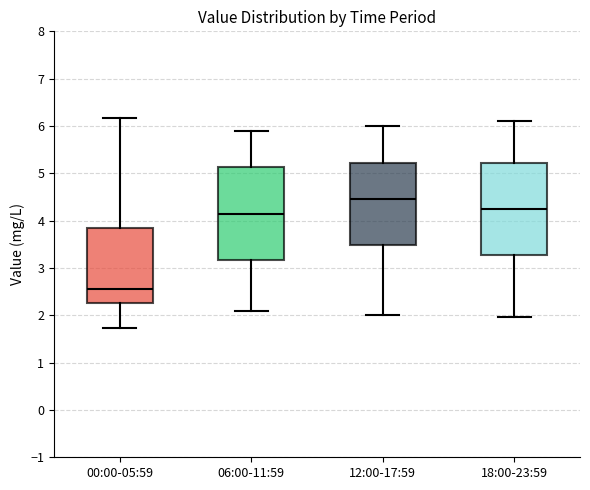

Which box's median line is the highest?

12:00-17:59